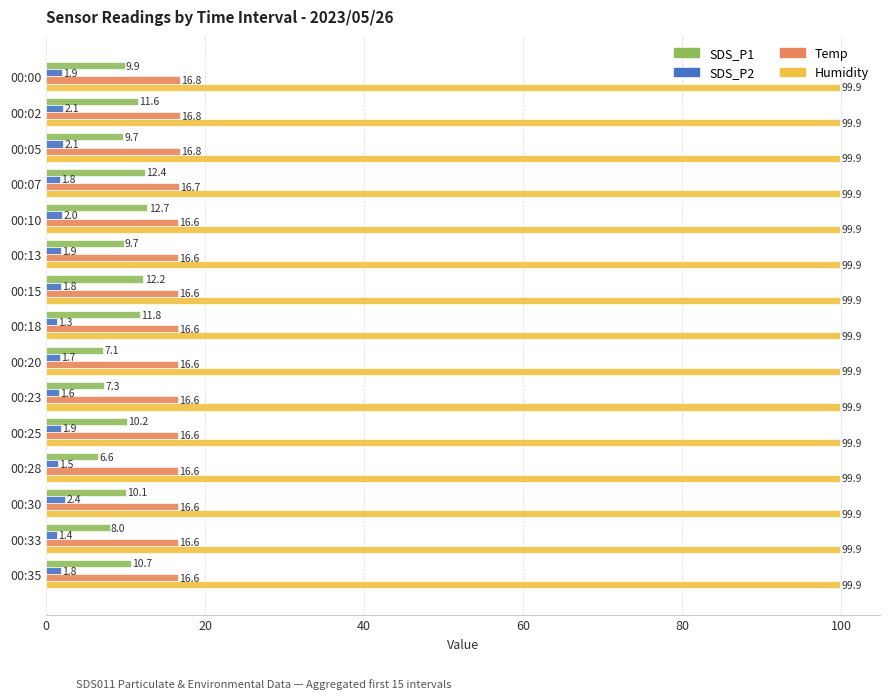

What is the approximate value of Temp at 00:13?

16.6